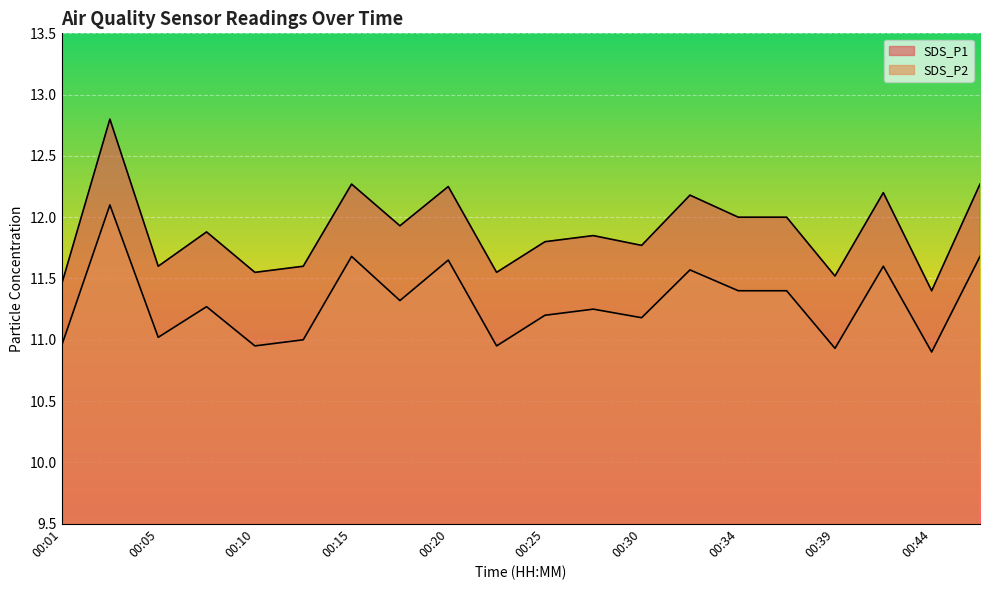

What are all the series names shown in the legend?

SDS_P1, SDS_P2